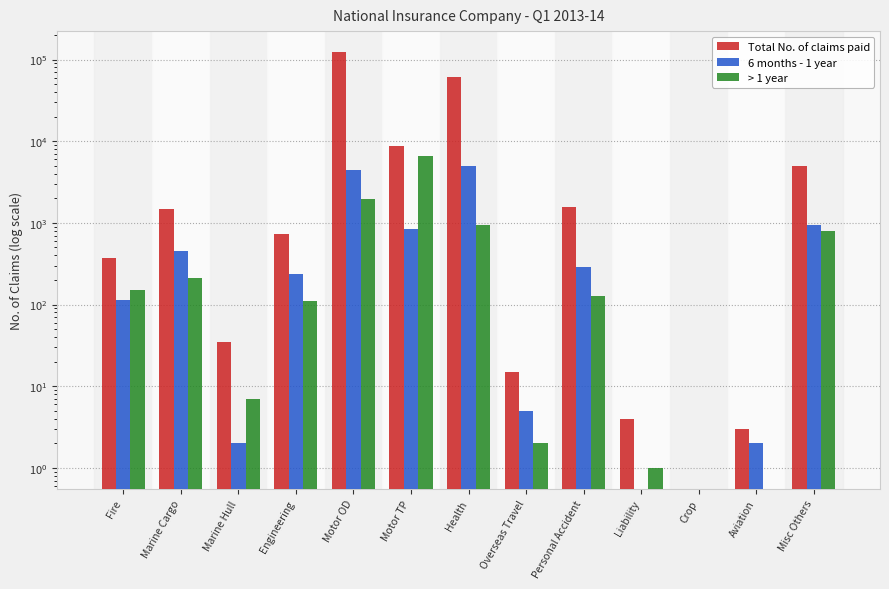

How many bars are there in total?

39